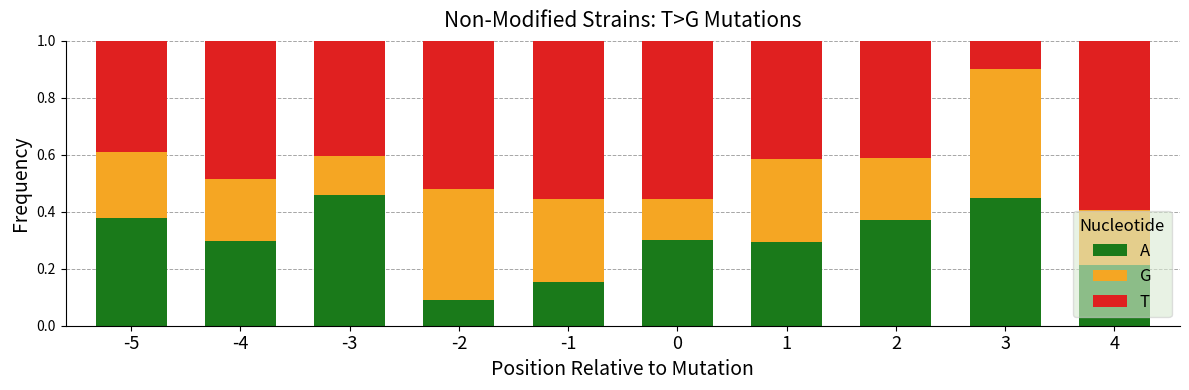

What is the value of the G bar at the 4th from the left?

0.4